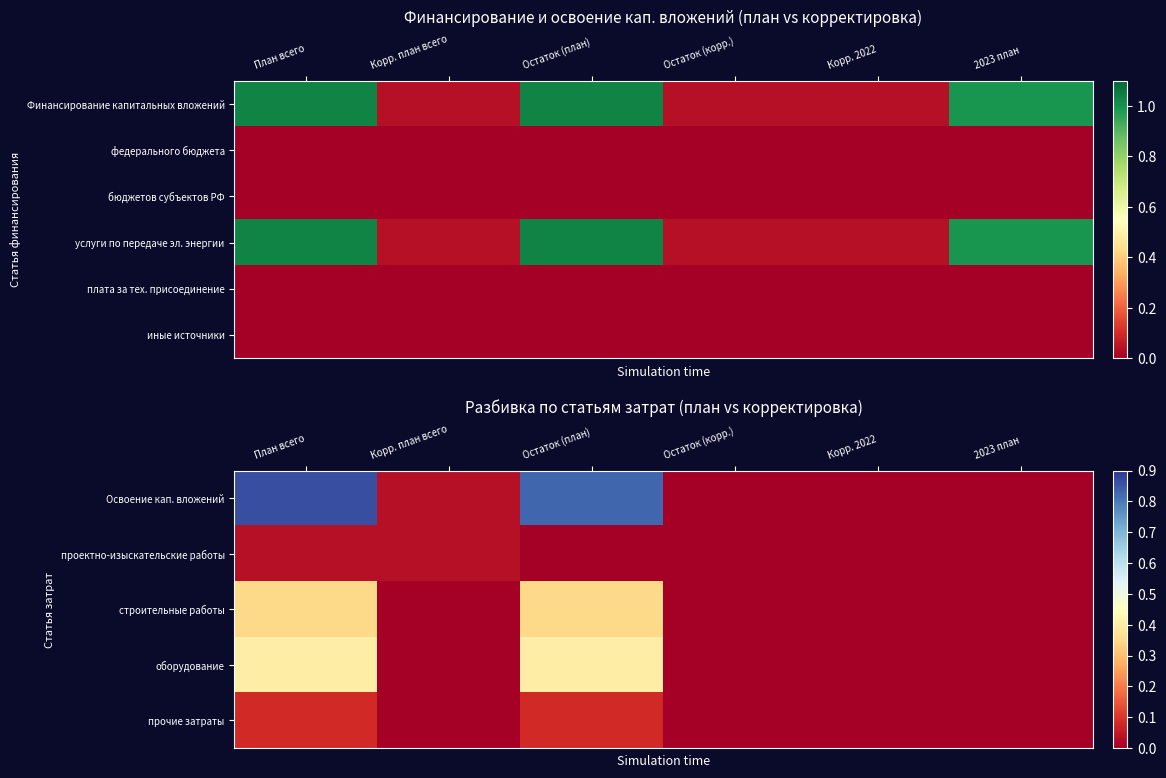

Between Корр. план всего and 2023 план, which series saw the biggest shift?

Освоение кап. вложений